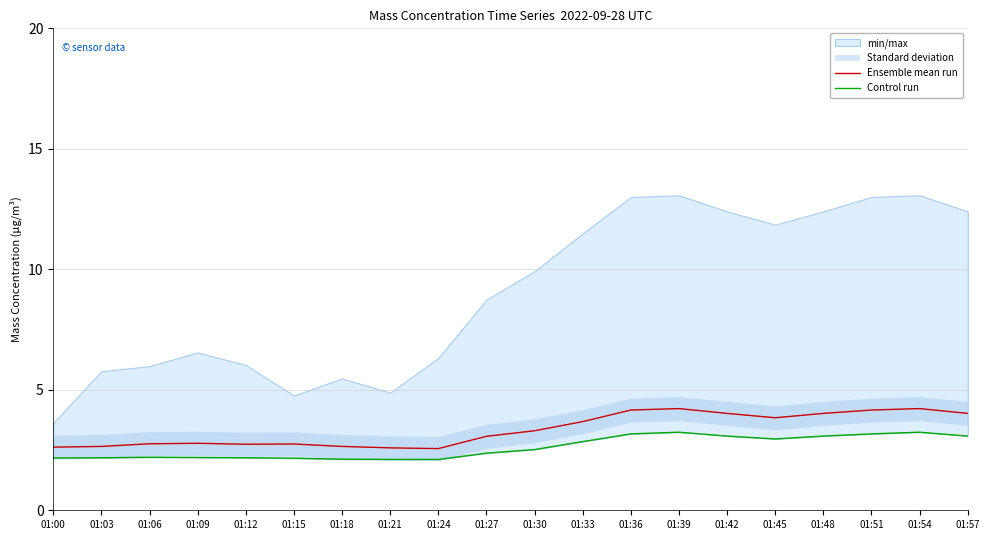

In Ensemble mean run, how many points are lower than both neighbors (excluding endpoints)?

3